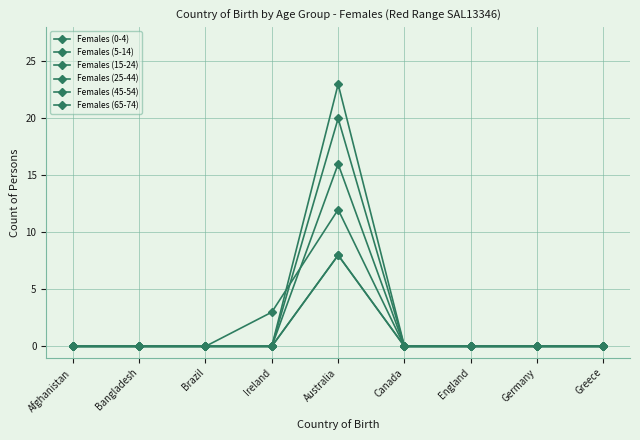

What is the maximum value for Females (45-54)?

16